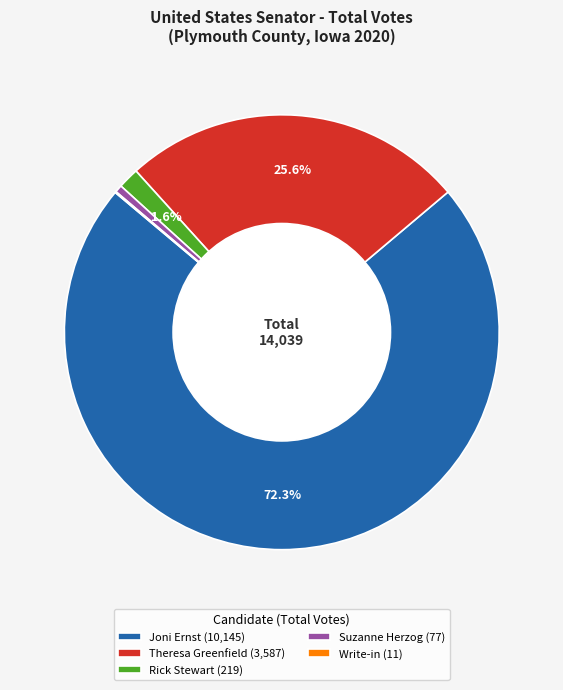

What percentage is NOT represented by Theresa Greenfield (3,587)?

74.4%